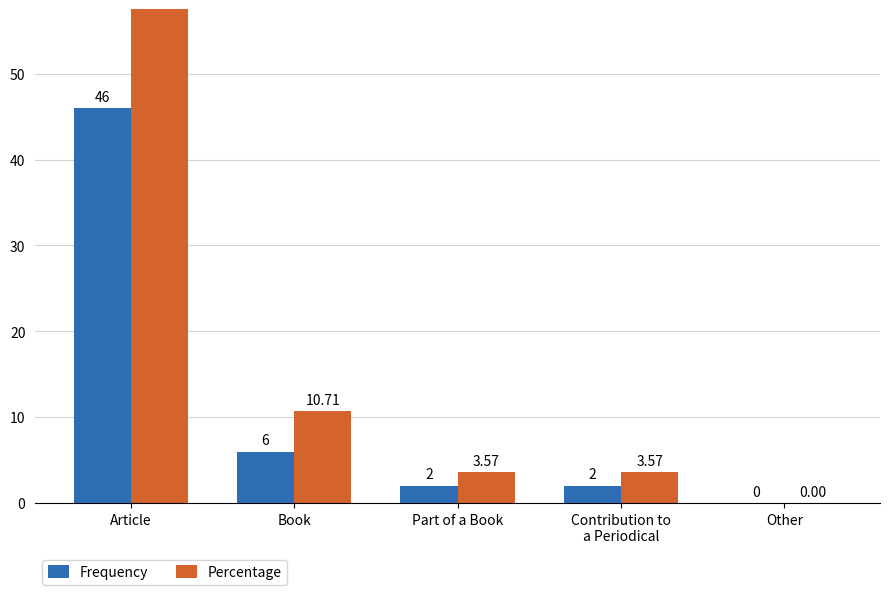

Count the number of data series in this chart.

2